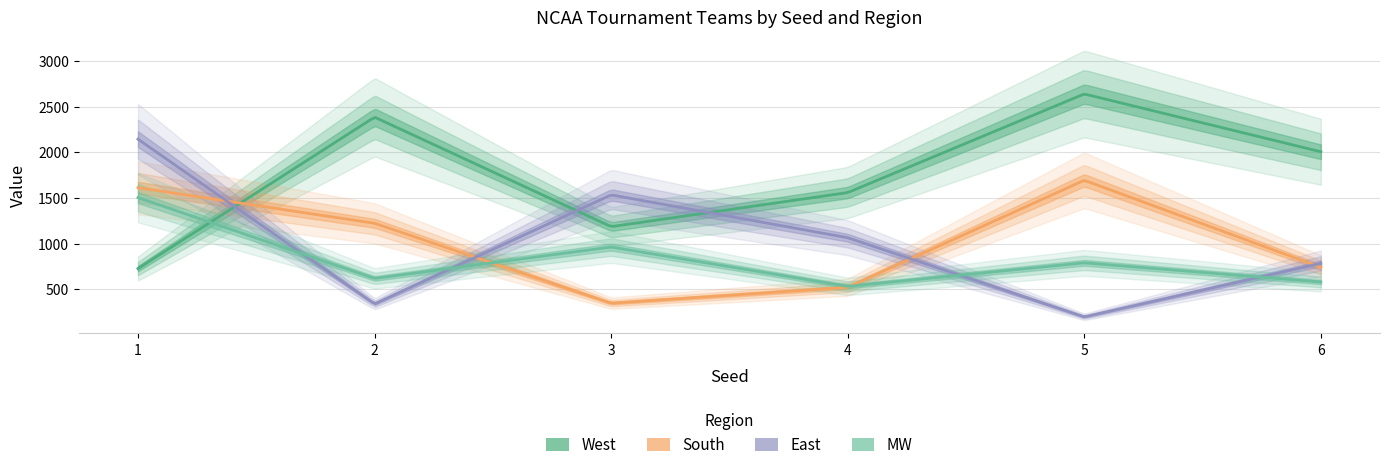

What is the difference between the second highest and minimum values in the South series?

1265